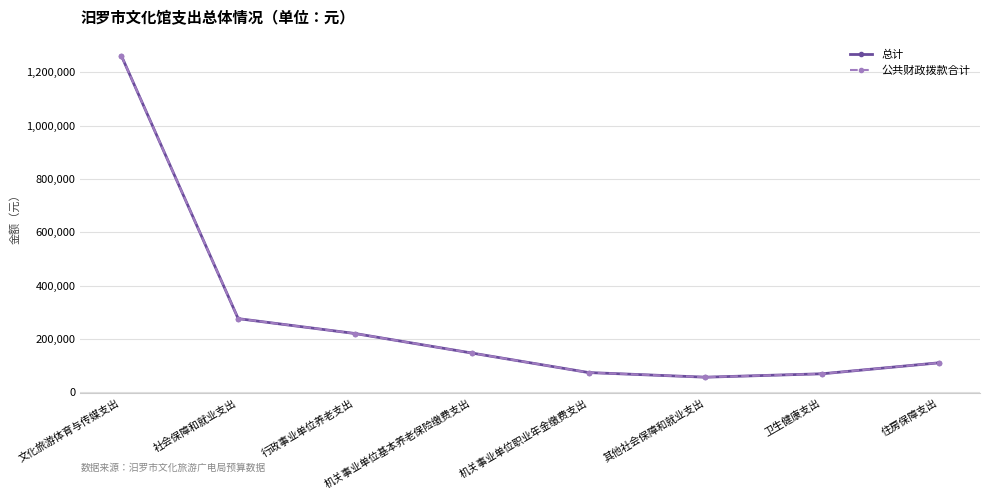

Is this an area chart (filled region under the line)?

No